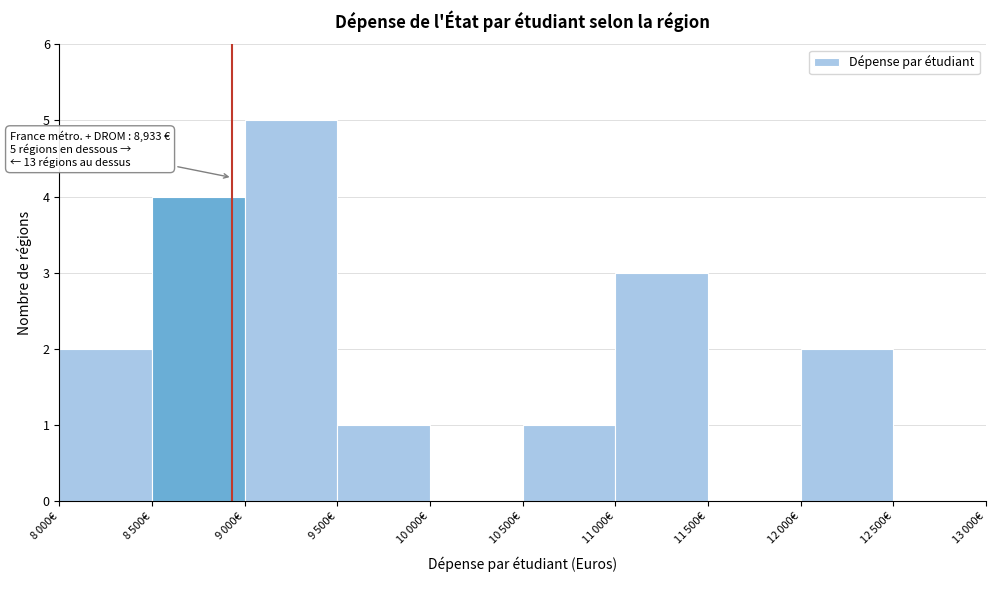

What is the greatest value displayed?

5